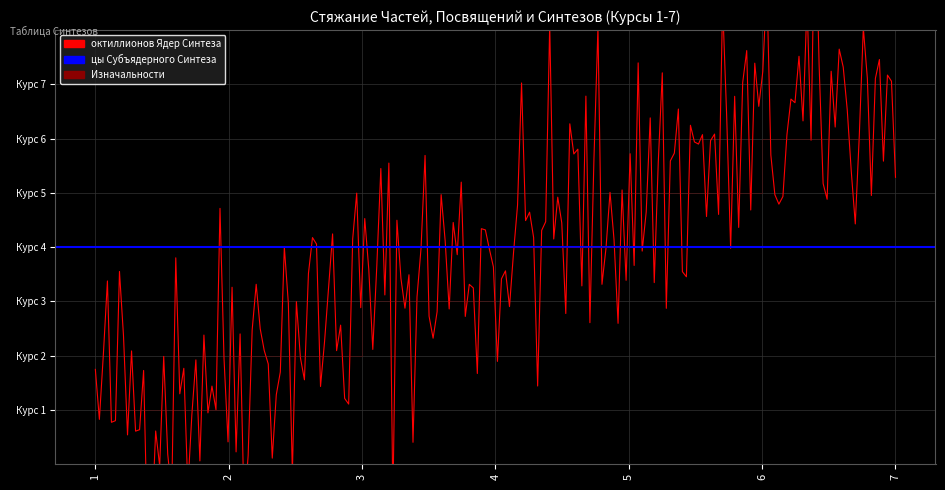

Is this an area chart (filled region under the line)?

No